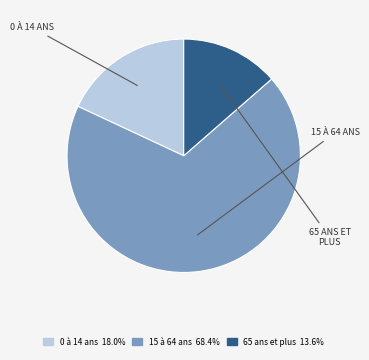

Between 0 à 14 ans and 15 à 64 ans, which is larger?

15 à 64 ans